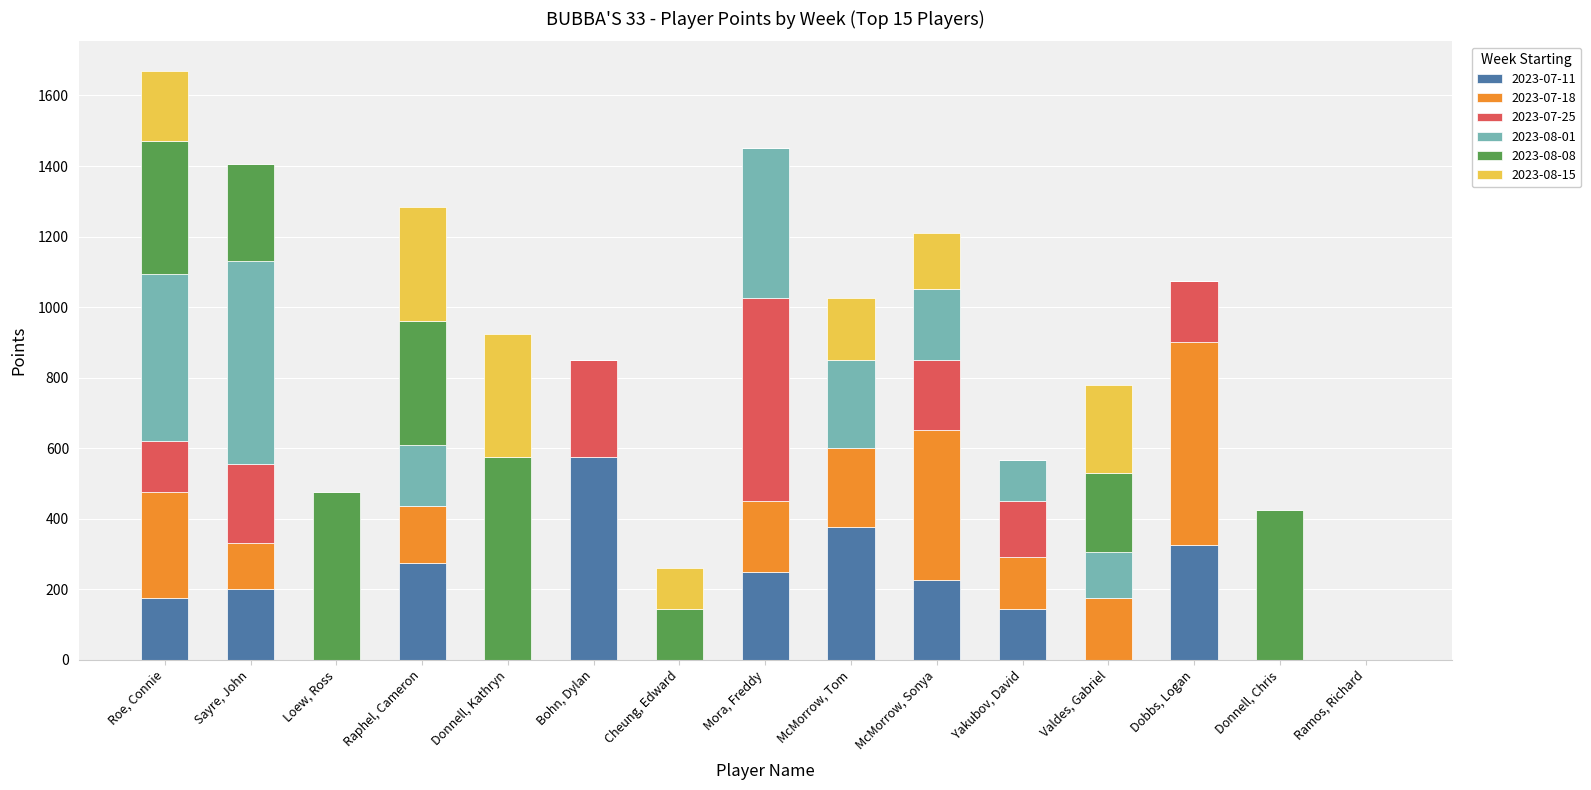

Is it true that 2023-07-11 equals 384 at Bohn, Dylan?

False